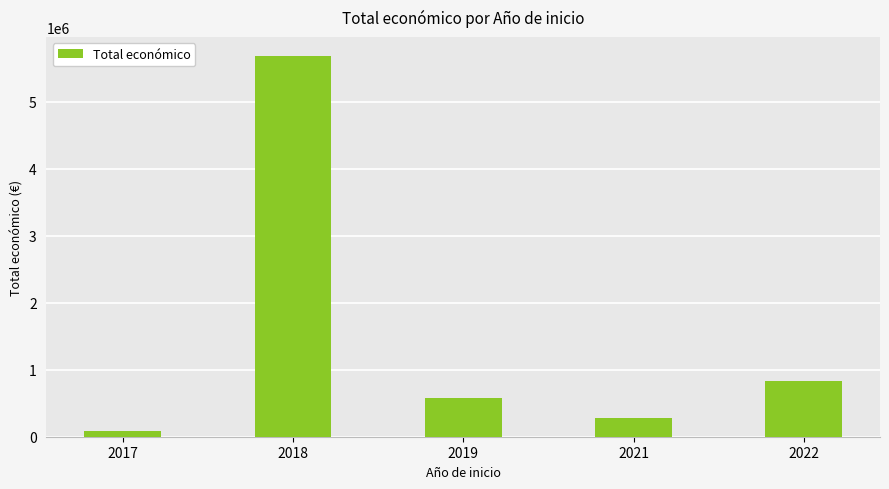

Reading right to left, extract all data points from this chart.

832945	278602	577576	5685677	85778